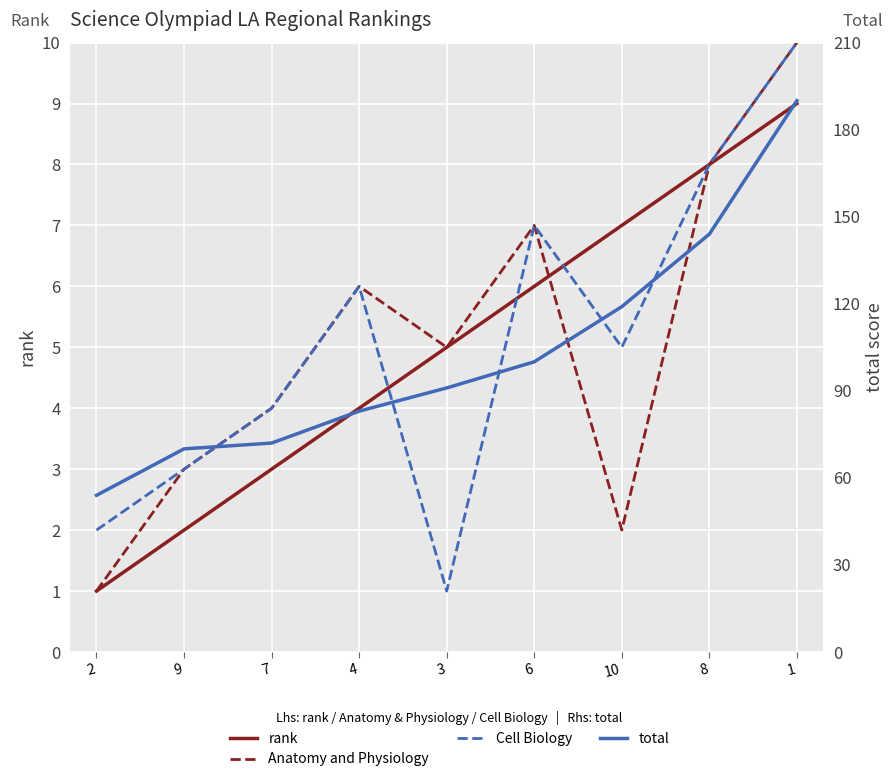

Reading left to right, extract all data points from this chart.

rank: 1	2	3	4	5	6	7	8	9
Anatomy and Physiology: 1	3	4	6	5	7	2	8	10
Cell Biology: 2	3	4	6	1	7	5	8	10
total: 54	70	72	83	91	100	119	144	190